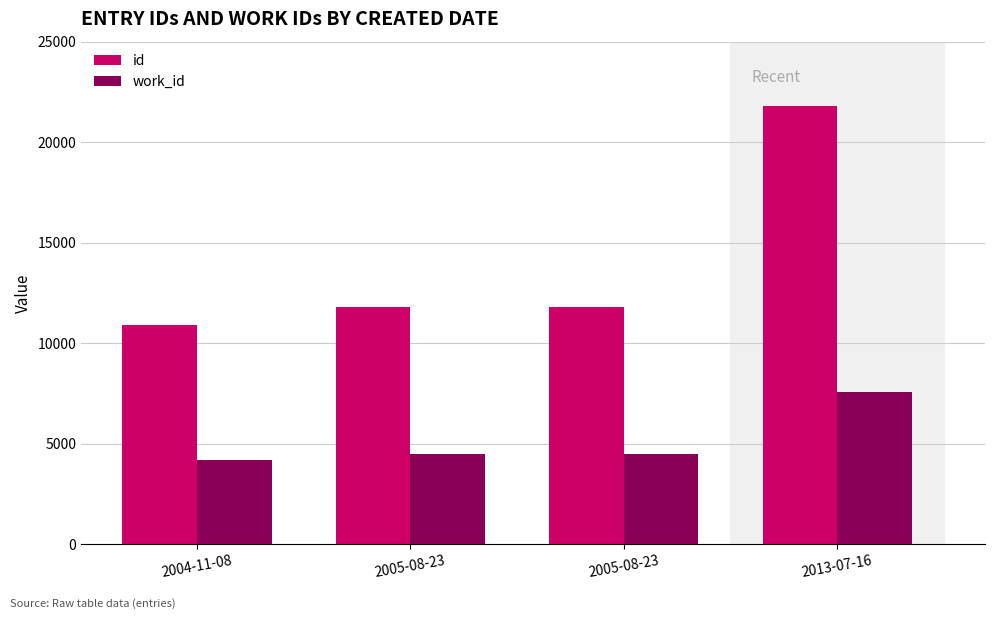

What are all the series names shown in the legend?

id, work_id